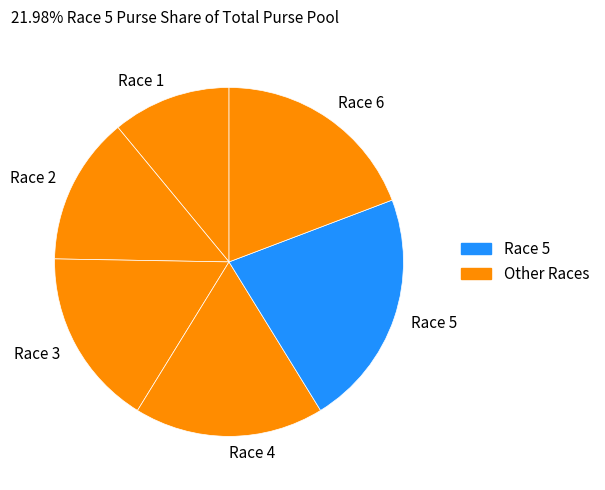

Do Race 5 and Race 3 together represent more than half of the pie?

No